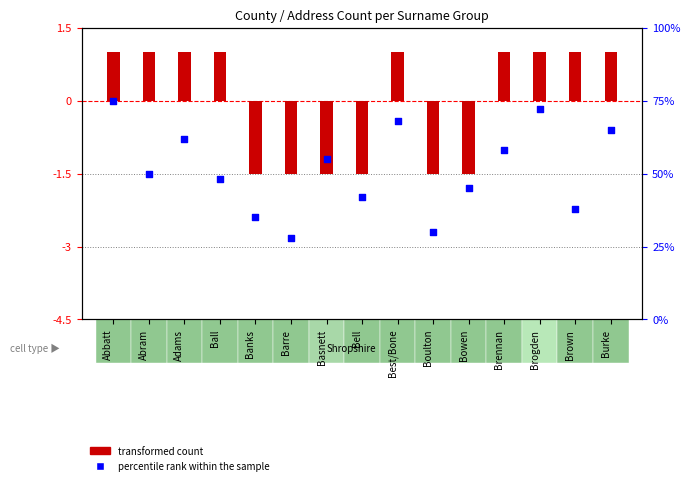

What are all the series names shown in the legend?

transformed count, percentile rank within the sample